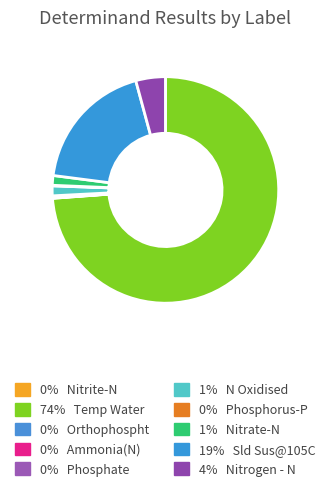

Which slice is the largest?

Temp Water